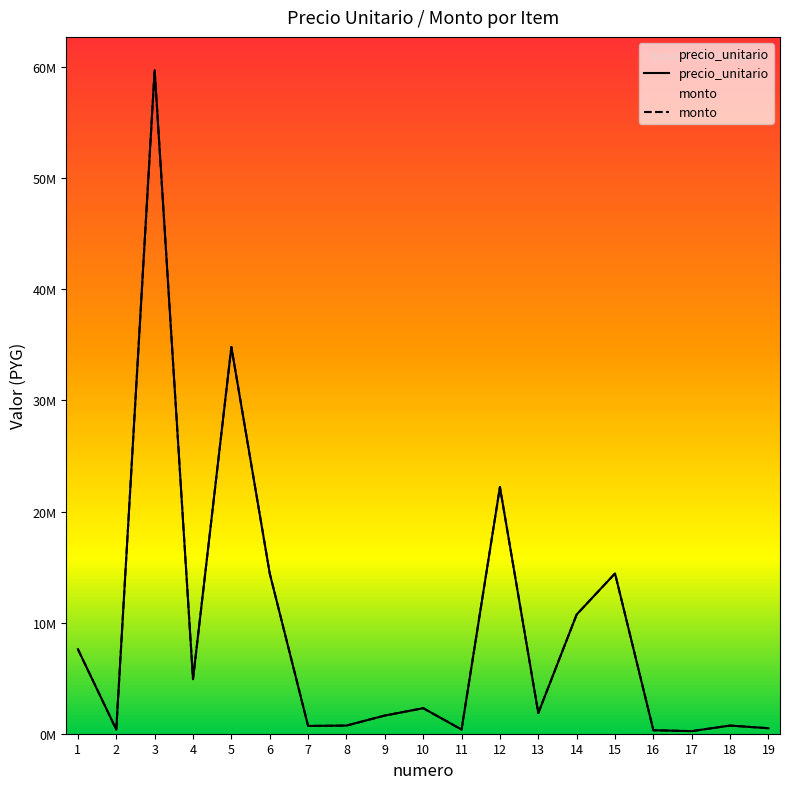

What are all the series names shown in the legend?

precio_unitario, monto